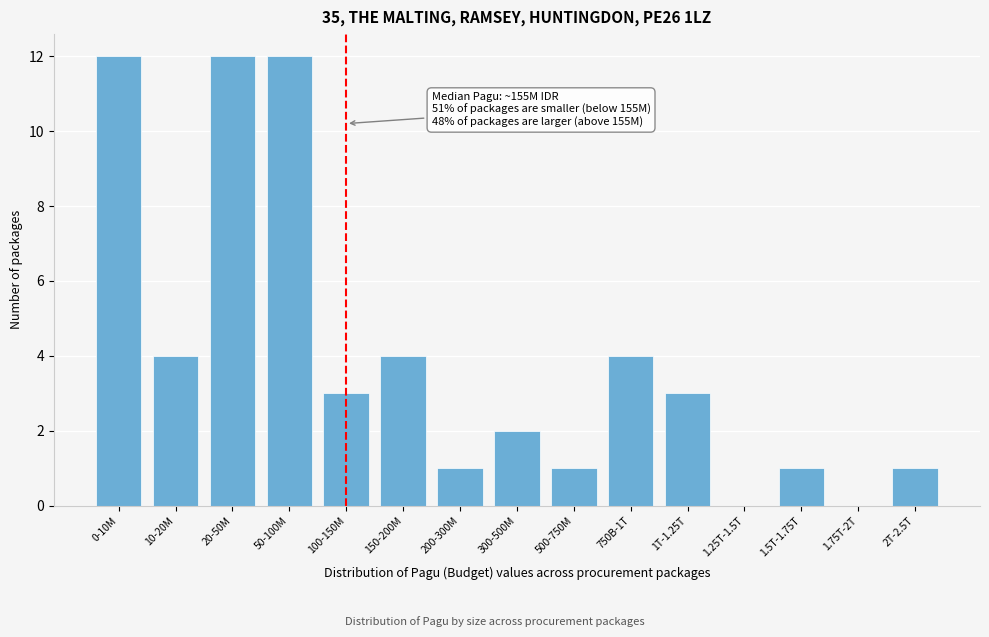

Reading right to left, what are all the values shown in this chart?

2T-2.5T=1	1.75T-2T=0	1.5T-1.75T=1	1.25T-1.5T=0	1T-1.25T=3	750B-1T=4	500-750M=1	300-500M=2	200-300M=1	150-200M=4	100-150M=3	50-100M=12	20-50M=12	10-20M=4	0-10M=12